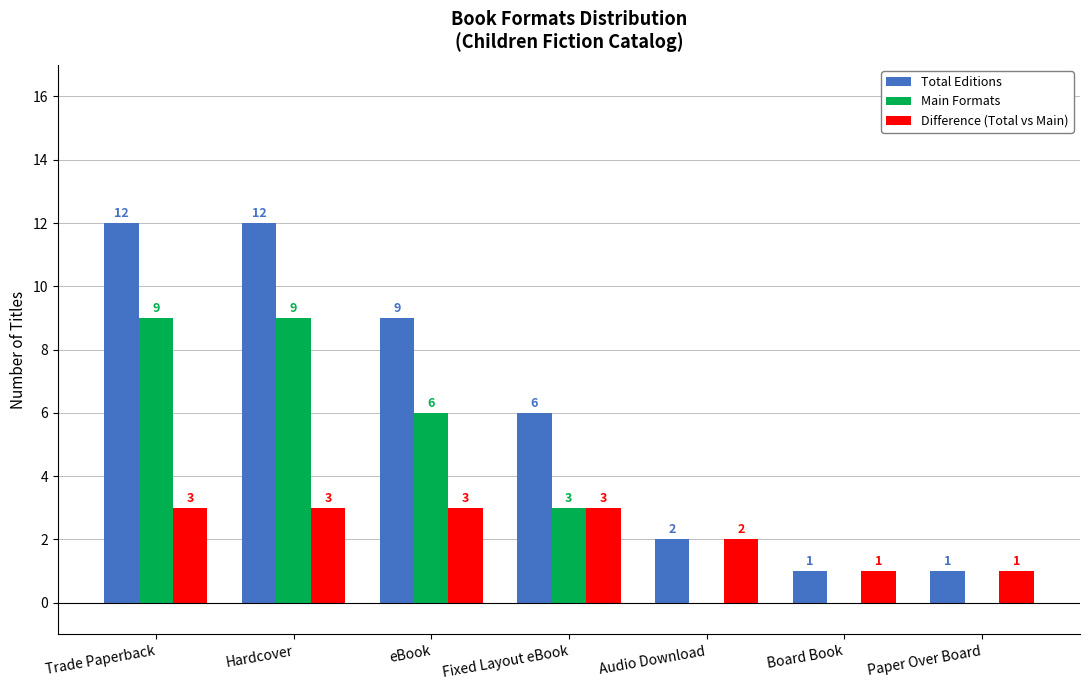

Between eBook and Paper Over Board, which series saw the biggest shift?

Total Editions